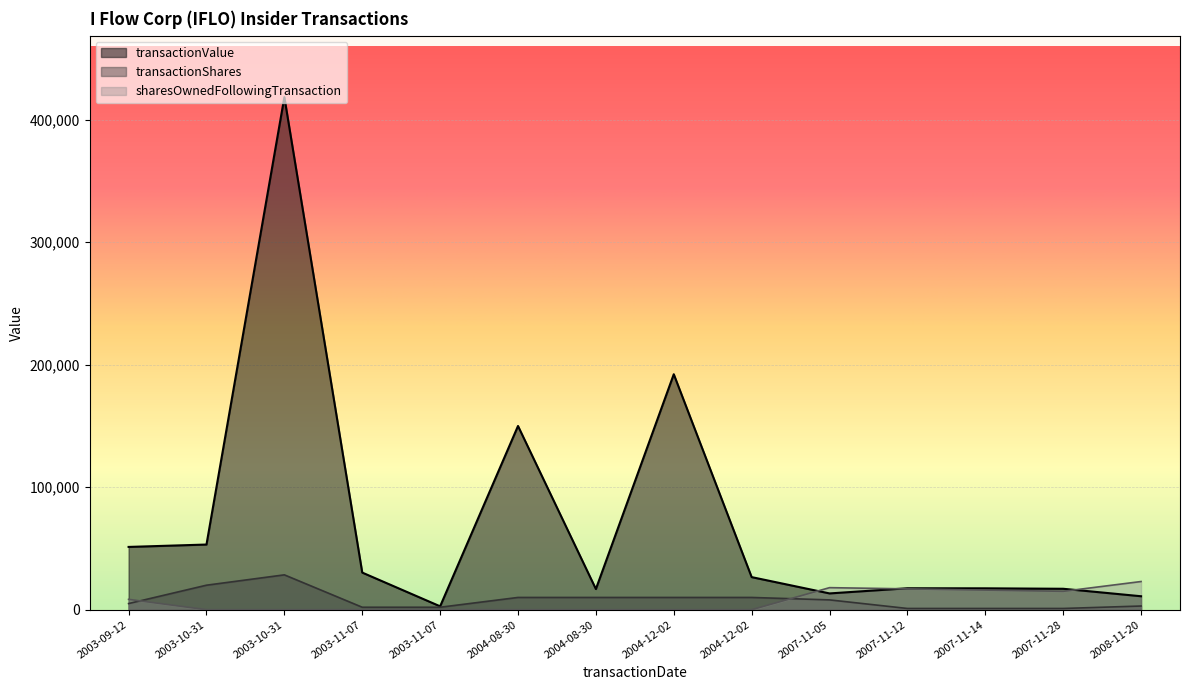

The transactionValue series shows 17082 at 2007-11-28. True or false?

True